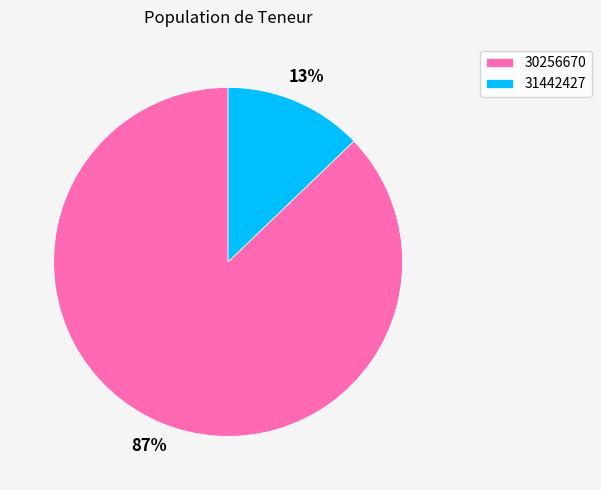

Is 31442427 the majority of the pie?

No